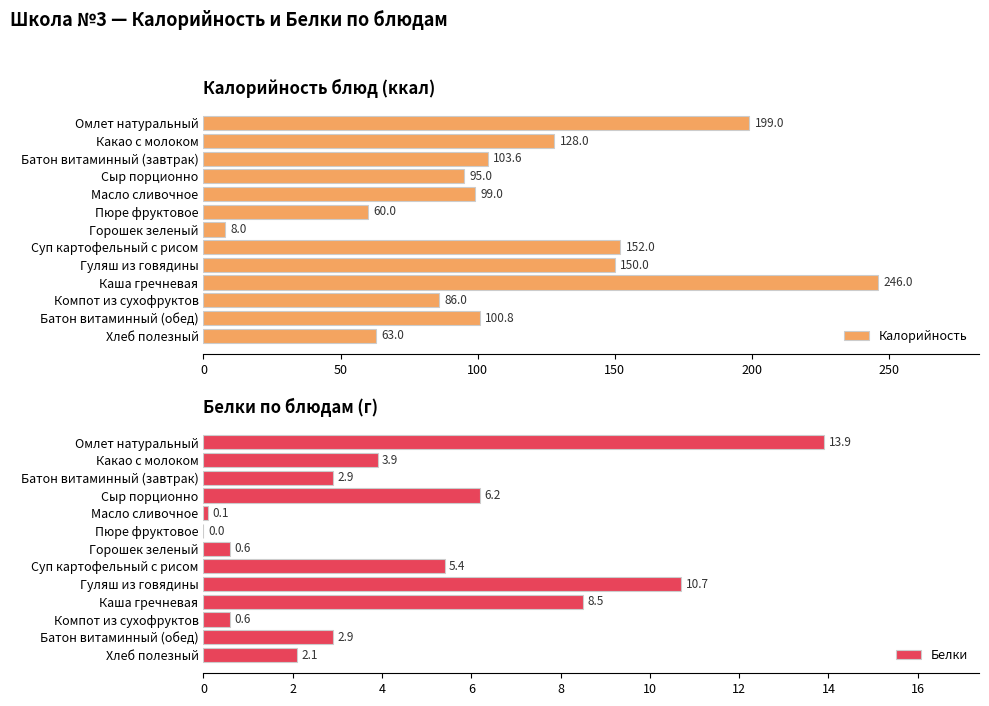

The Белки series shows 2.9 at Батон витаминный (завтрак). True or false?

True